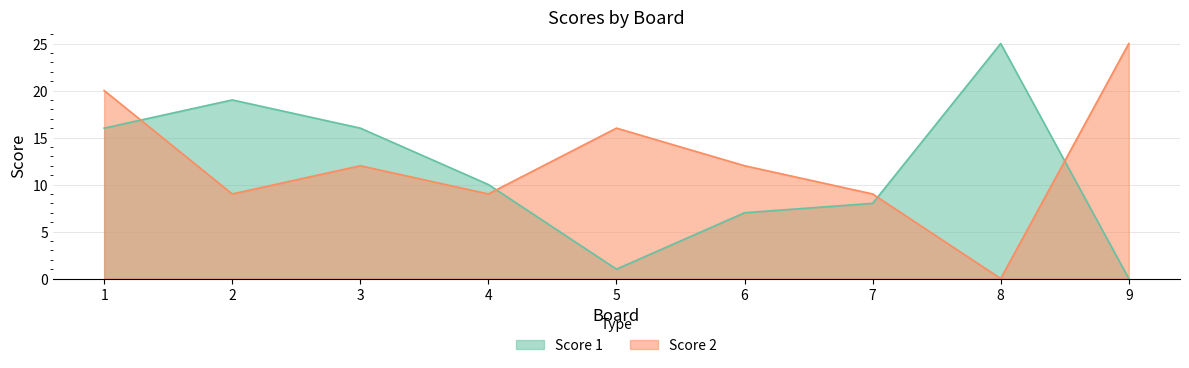

Where is the first local minimum for Score 2?

2